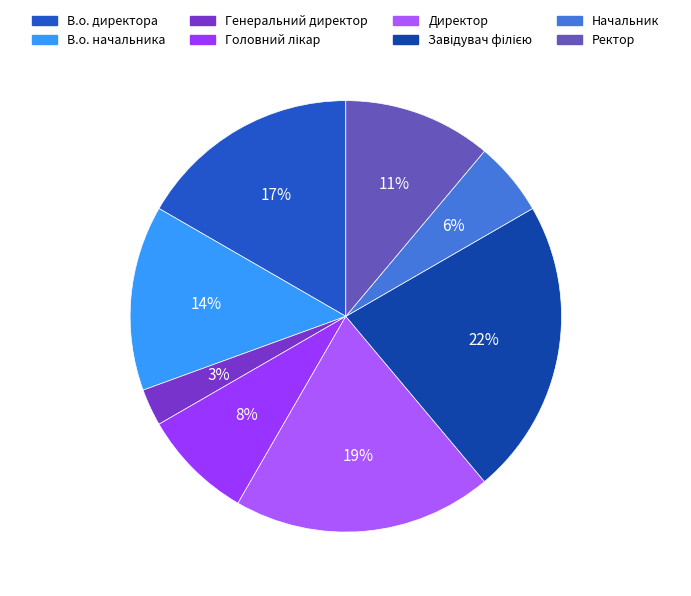

Is there a majority slice in this chart?

No